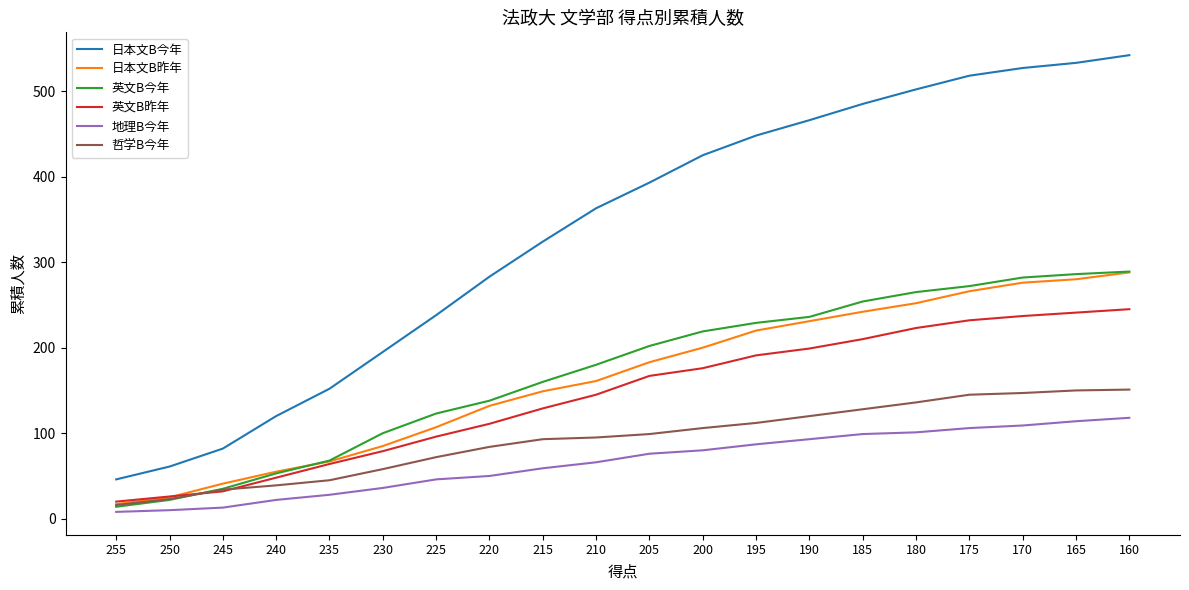

At how many categories does at least one series exceed 220?

14